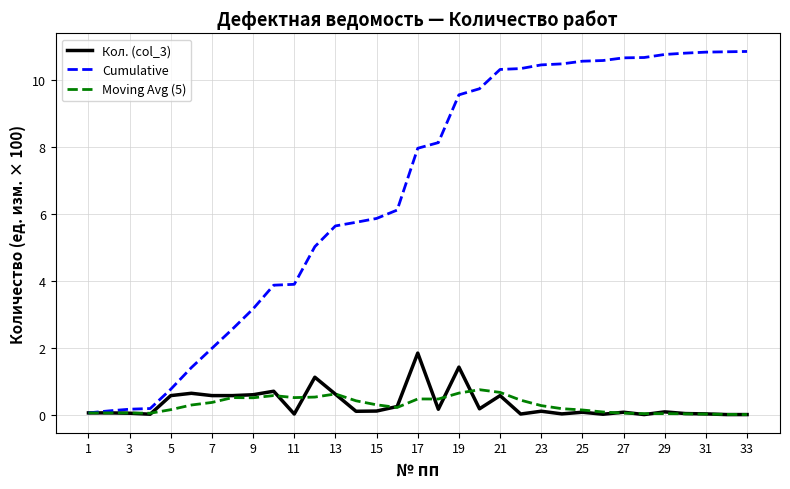

What are all the series names shown in the legend?

Кол. (col_3), Cumulative, Moving Avg (5)